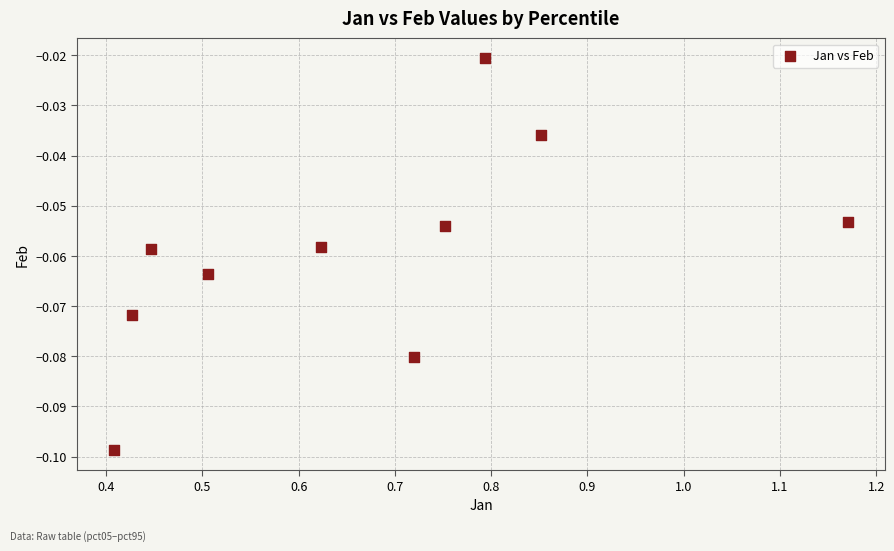

What is the range of X values (max minus min)?

0.8